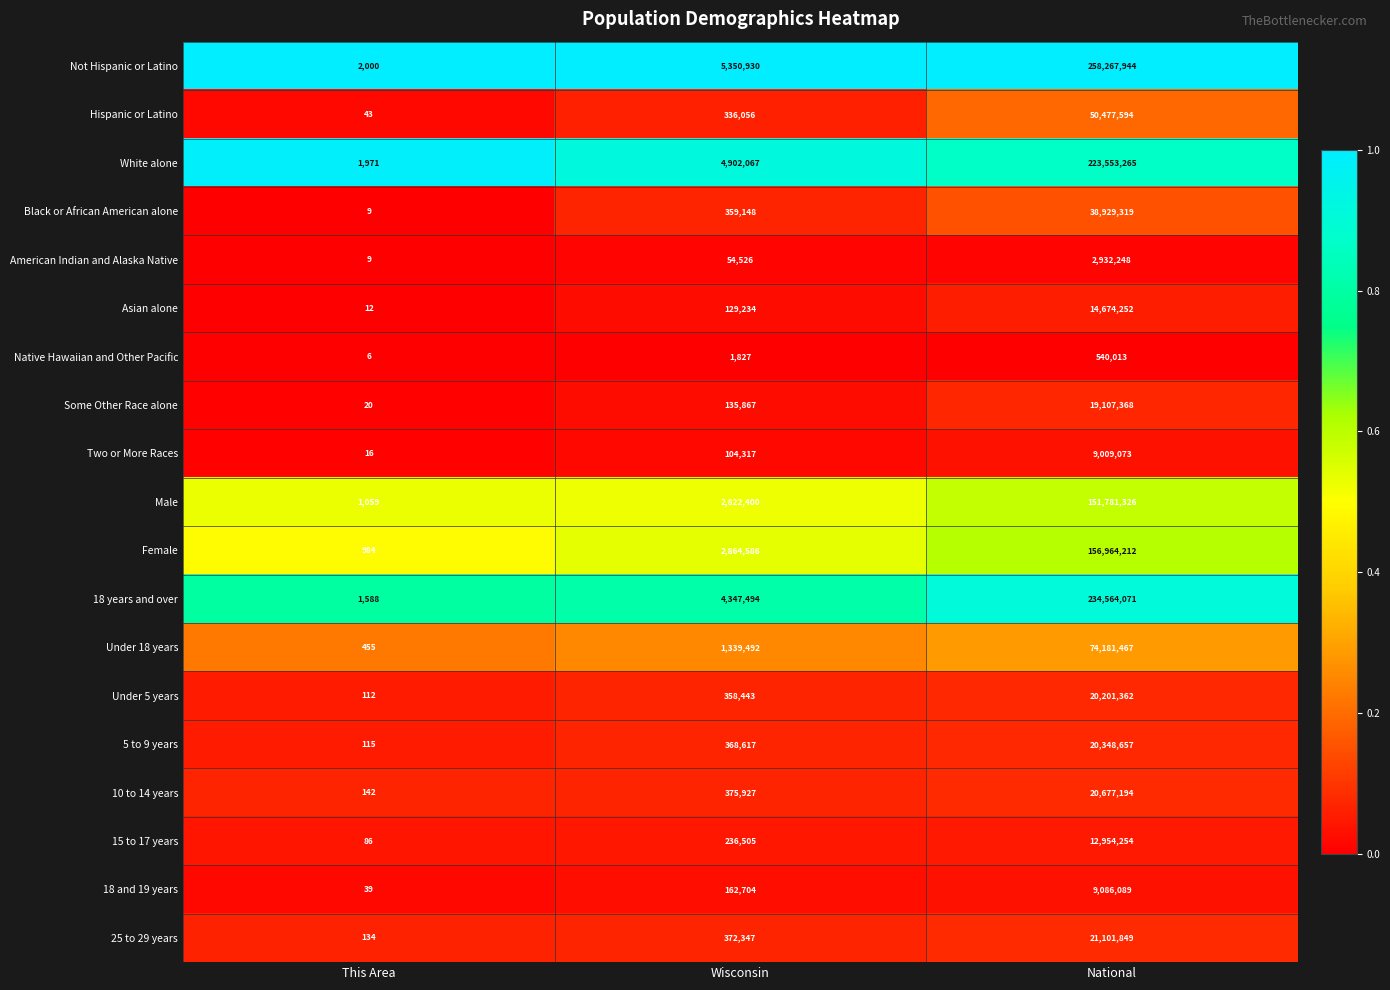

Is it true that Asian alone equals 12 at This Area?

True